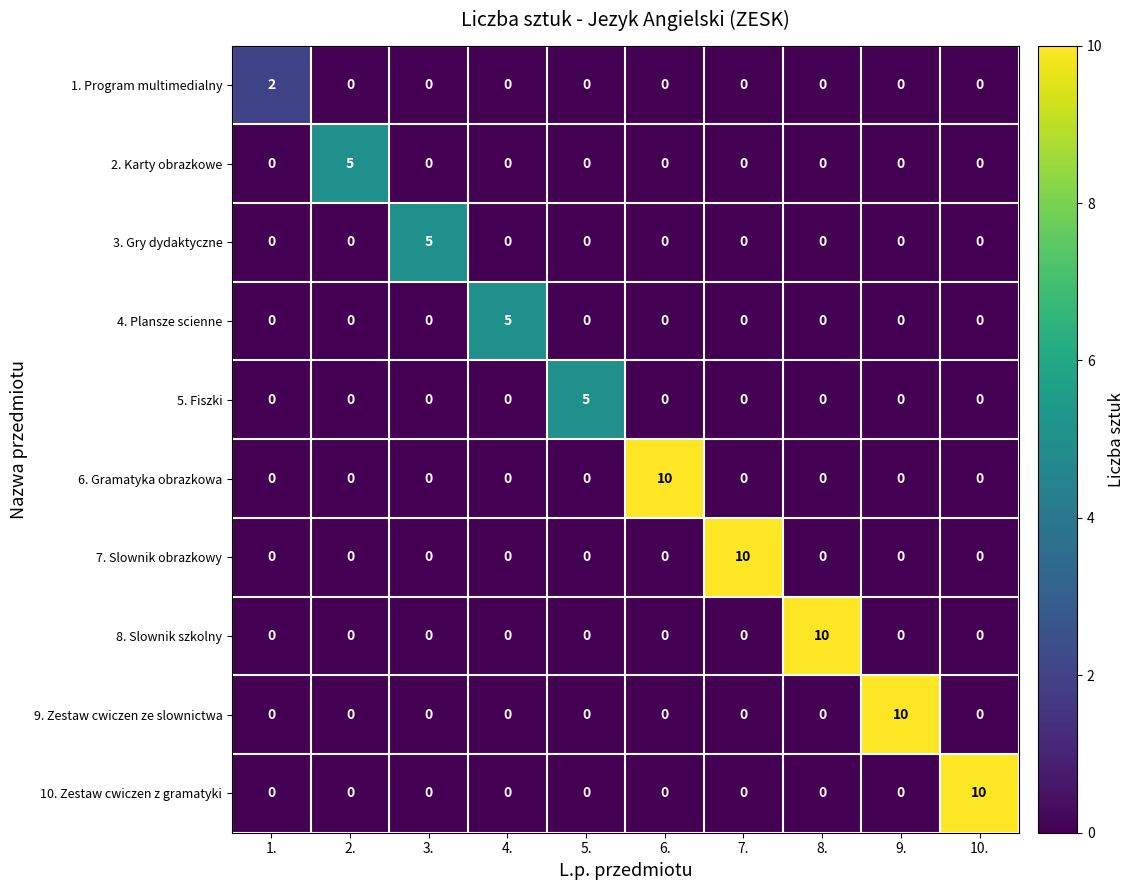

The value of 3. Gry dydaktyczne at 4. is 0. True or false?

True